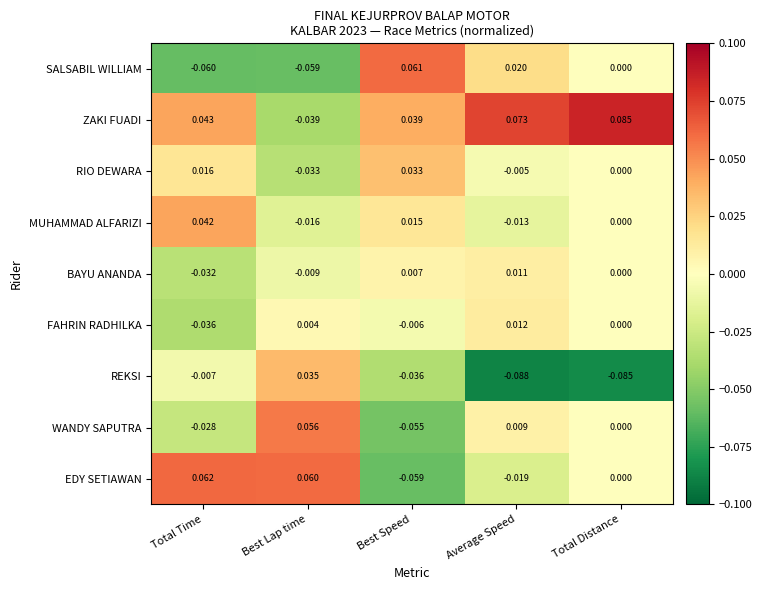

Between Best Speed and Average Speed, which series saw the biggest shift?

WANDY SAPUTRA